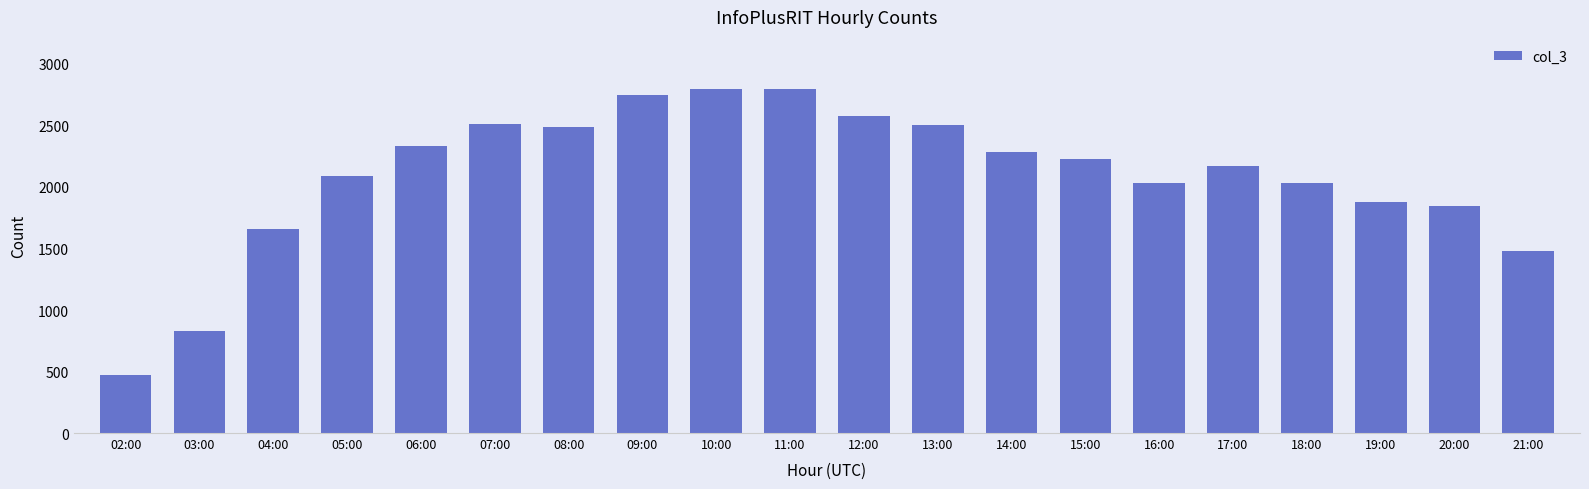

Which label corresponds to the smallest value in the chart?

02:00